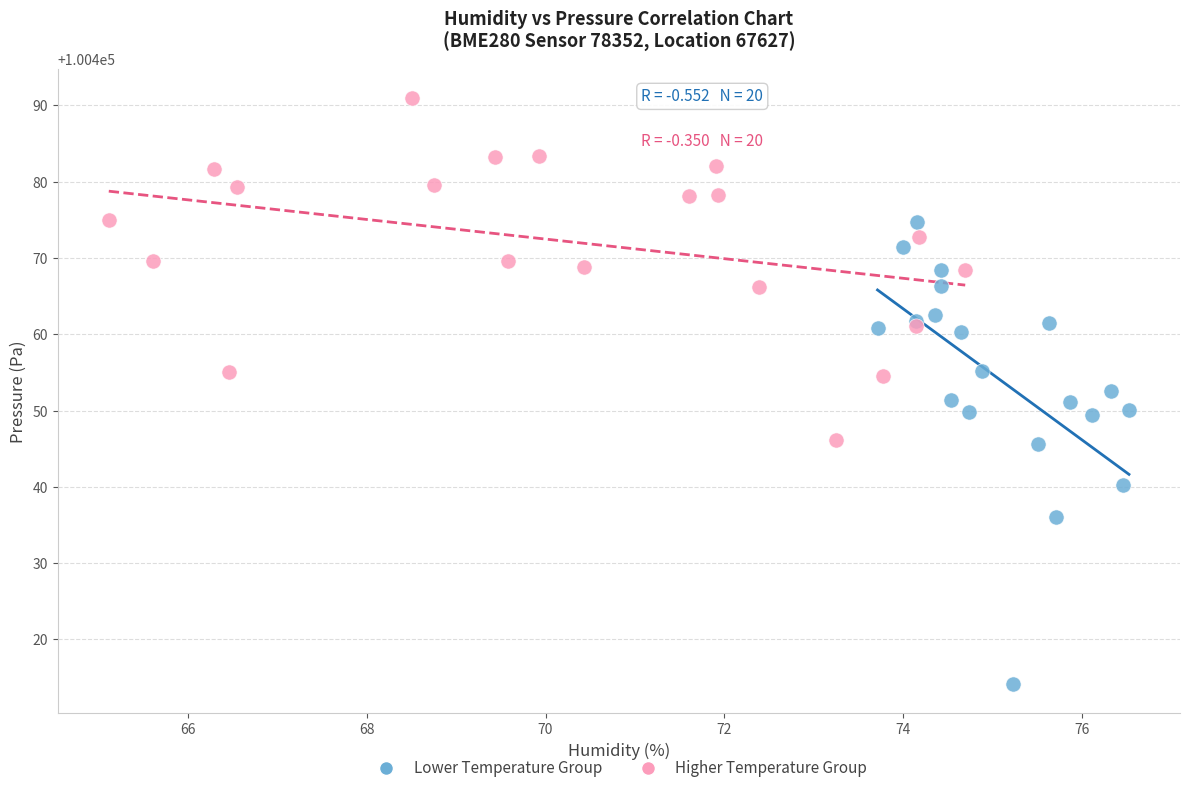

Which series has the widest spread of Y values?

Lower Temperature Group